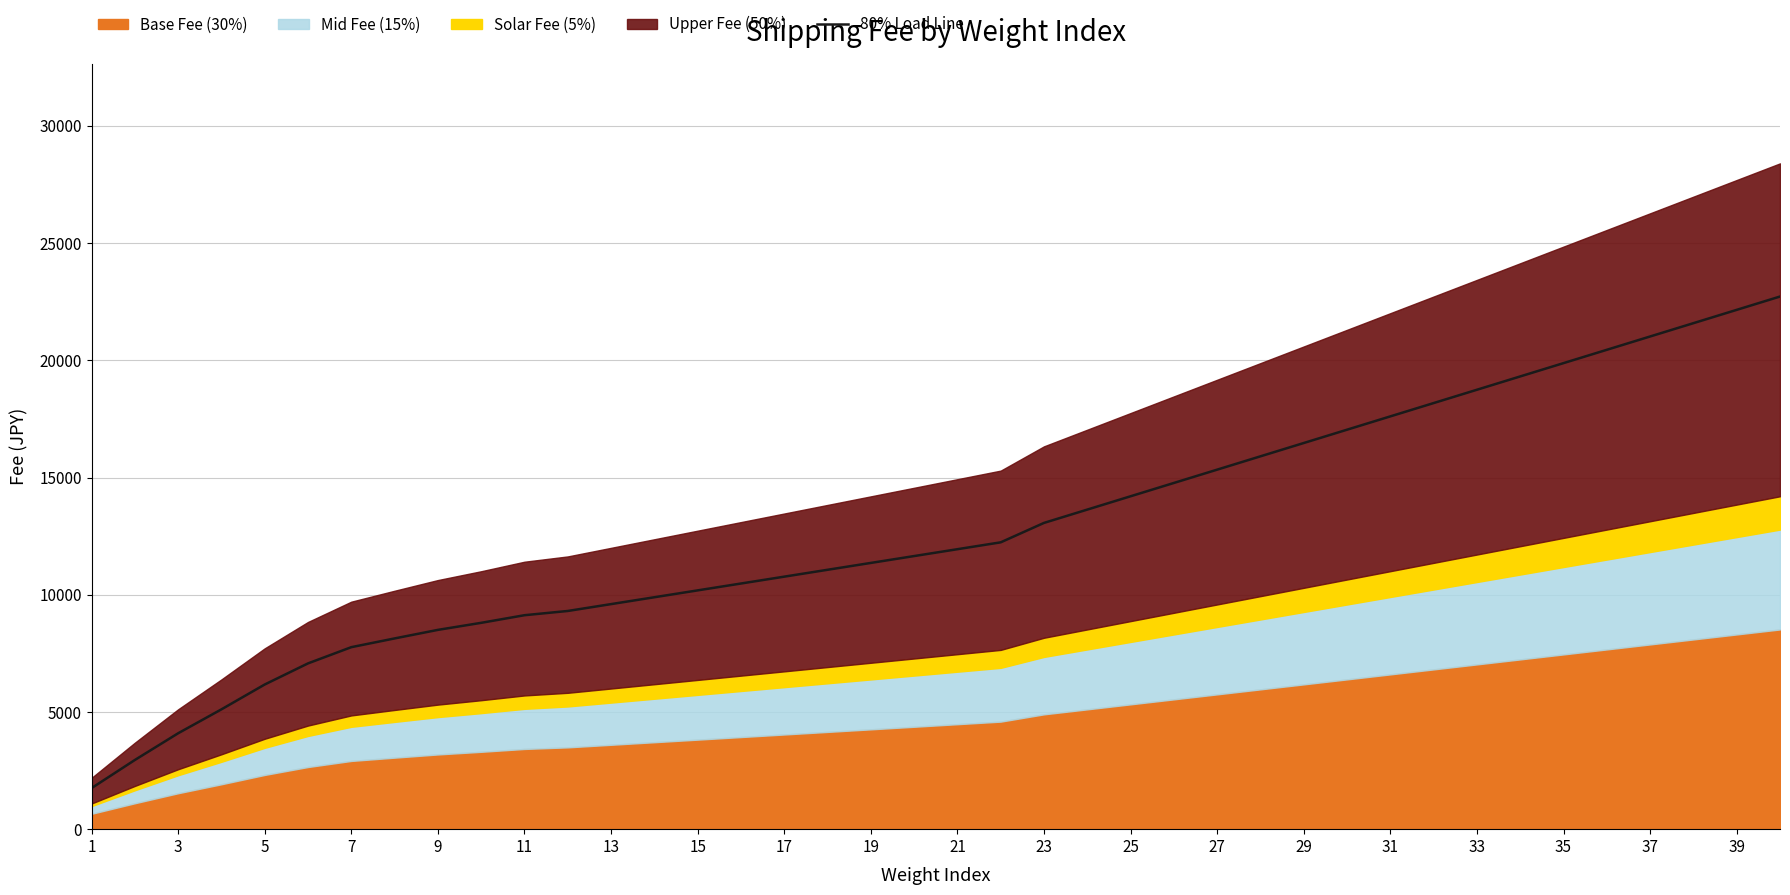

Which category has the lowest value across all series?

1